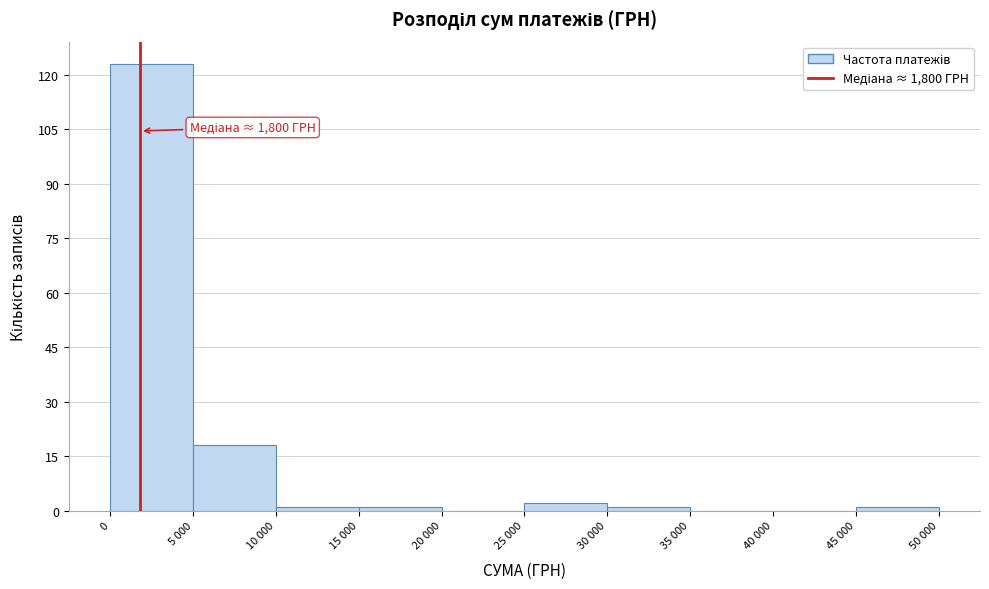

Reading right to left, list all the values displayed in this chart.

45 000=1	40 000=0	35 000=0	30 000=1	25 000=2	20 000=0	15 000=1	10 000=1	5 000=18	0=123